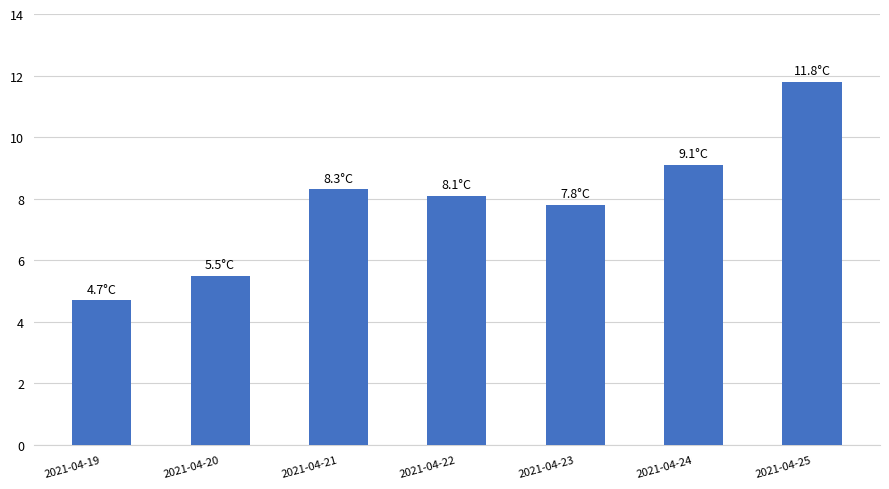

The value at 2021-04-23 is 7.8. True or false?

True